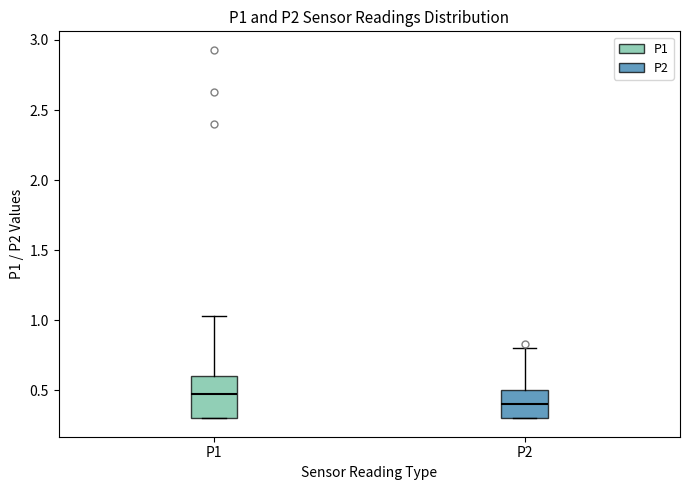

Reading left to right, read every box against the y-axis: the position of its median line, the range the box covers, and the ends of its whiskers. The values are not printed on the chart, so give them approximately, as read against the axis.

P1: median 0.45, box 0.30 to 0.60, whiskers 0.30 to 1.05
P2: median 0.40, box 0.30 to 0.50, whiskers 0.30 to 0.80